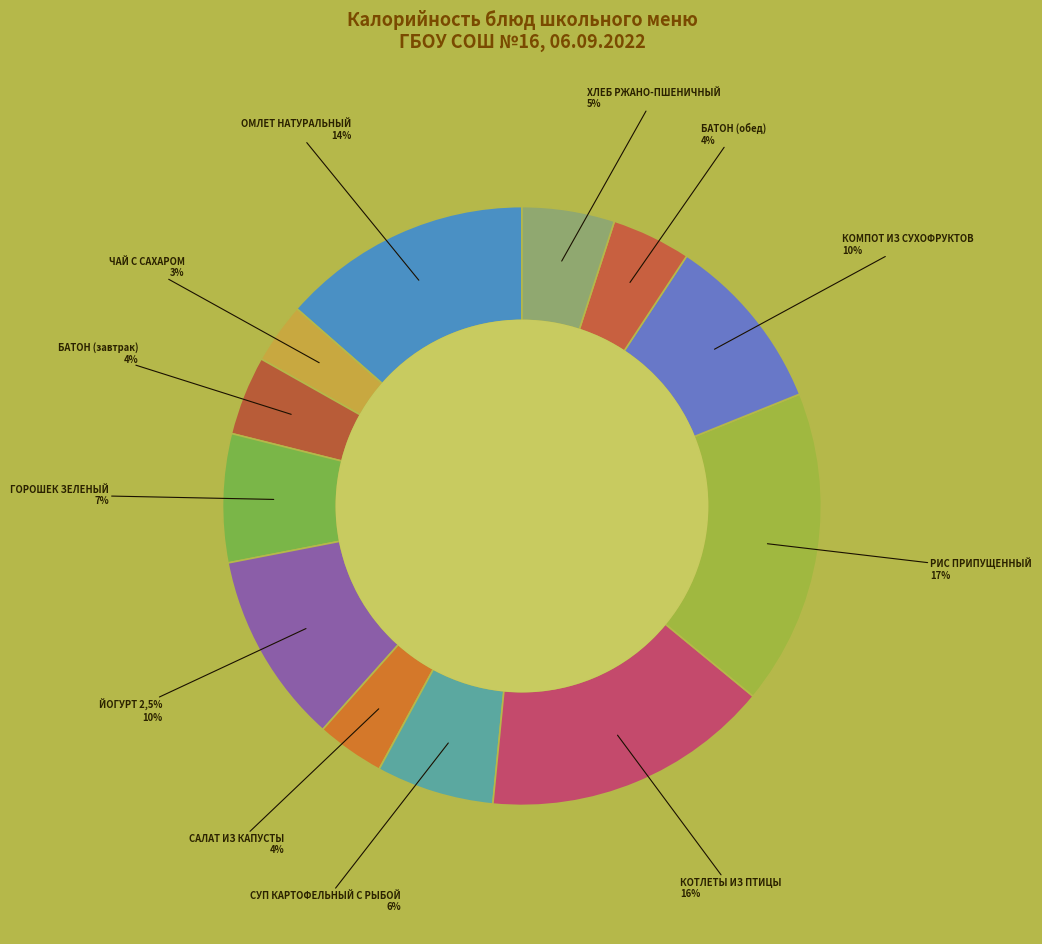

Is it true that БАТОН (завтрак) is 4% of the pie?

True